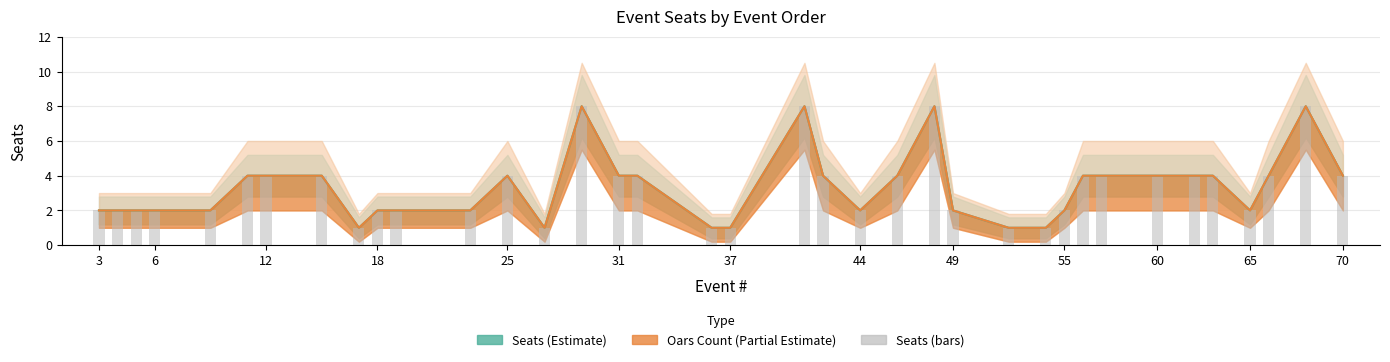

Is it true that the value at 12 is 6?

False